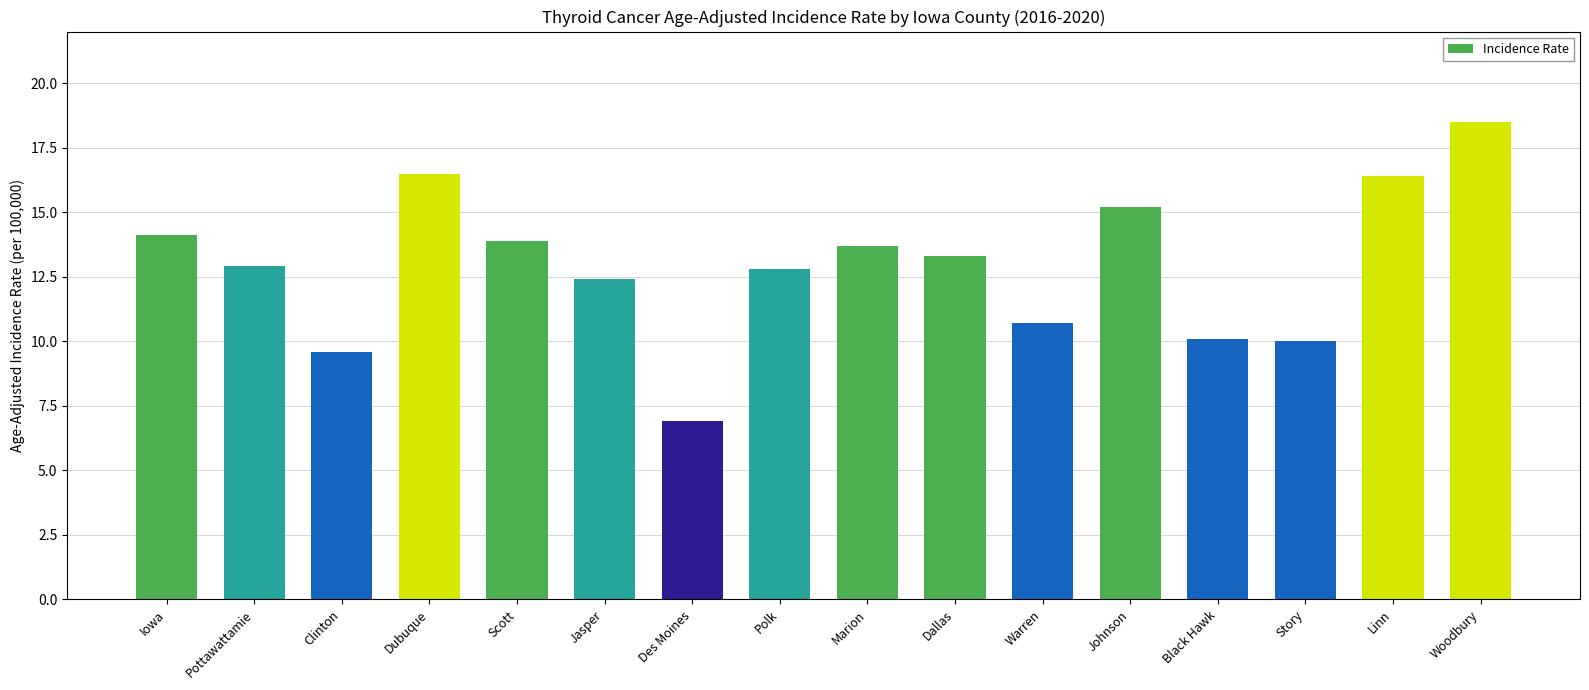

What is the difference between the values at Dubuque and Pottawattamie?

3.6